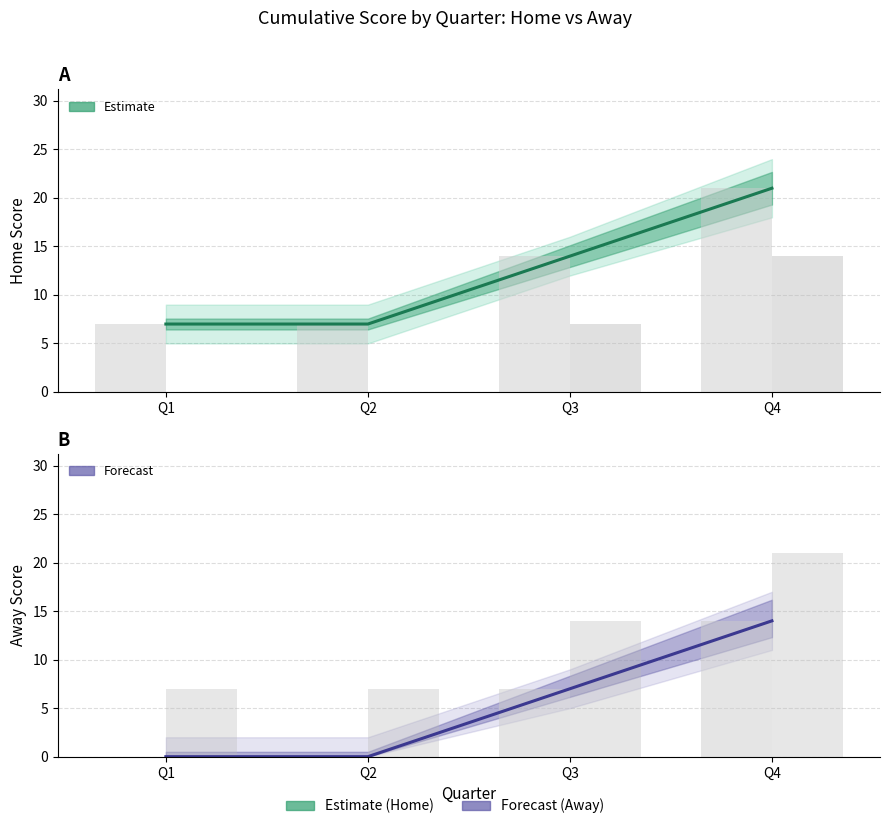

The value of Home Score (Estimate) at Q3 is 14. True or false?

True